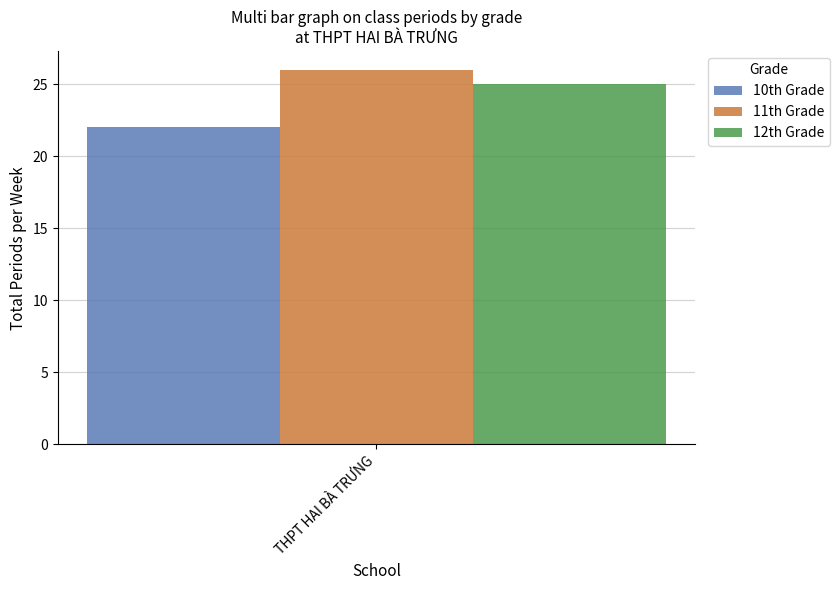

What value does the 12th Grade series have at THPT HAI BÀ TRƯNG?

25